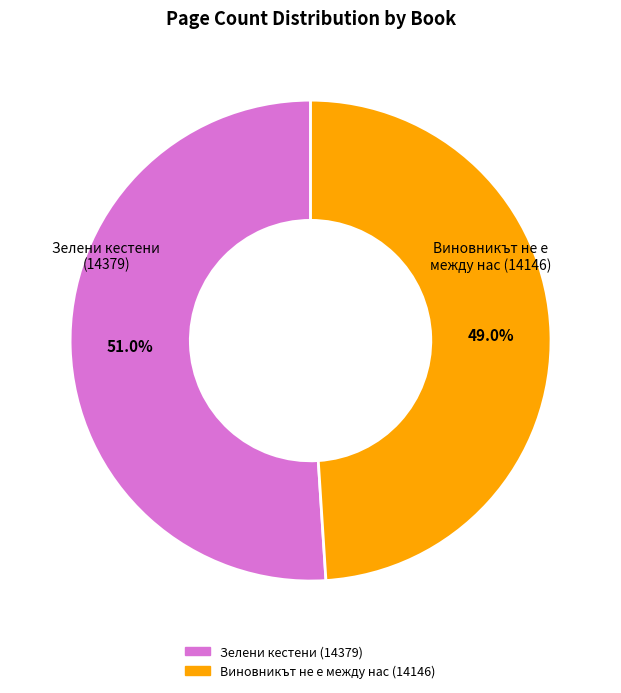

To the nearest percent, what is the difference between the Виновникът не е между нас (14146) and Зелени кестени (14379) slice percentages?

2%